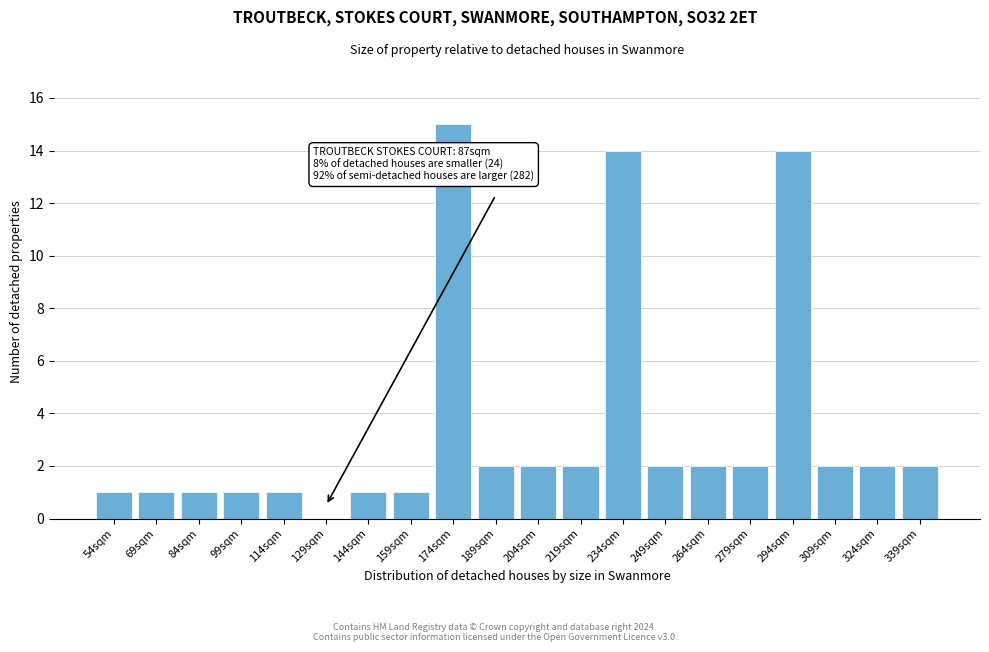

Reading left to right, transcribe all the data shown in this chart.

54sqm=1	69sqm=1	84sqm=1	99sqm=1	114sqm=1	129sqm=0	144sqm=1	159sqm=1	174sqm=15	189sqm=2	204sqm=2	219sqm=2	234sqm=14	249sqm=2	264sqm=2	279sqm=2	294sqm=14	309sqm=2	324sqm=2	339sqm=2